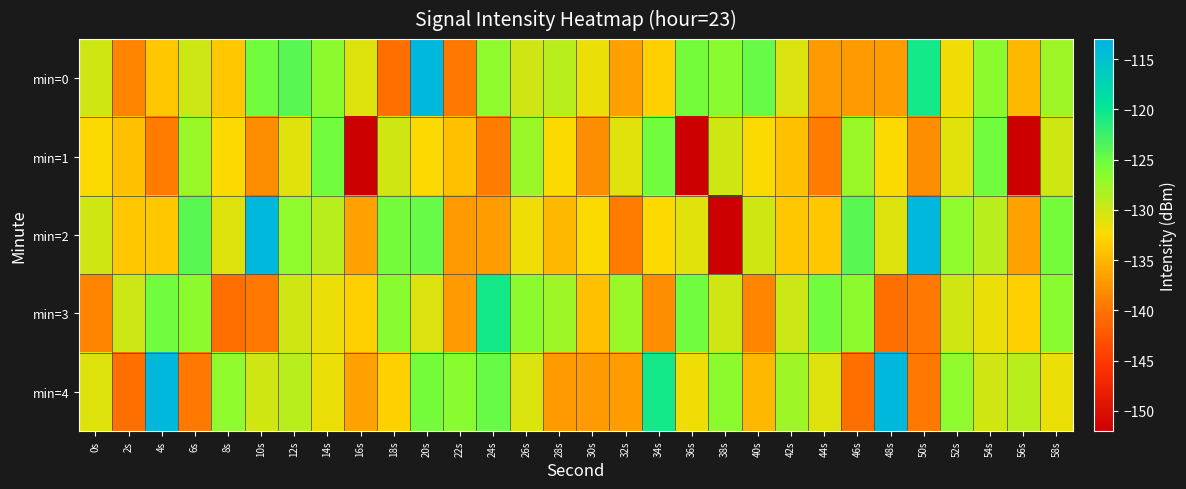

What is the smallest value displayed?

-152.0